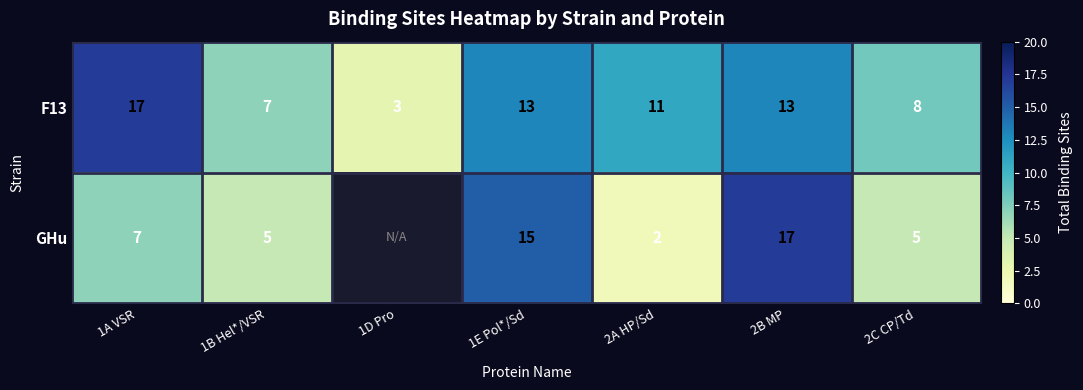

What is the sum of the F13 values at 2A HP/Sd and 1D Pro?

14